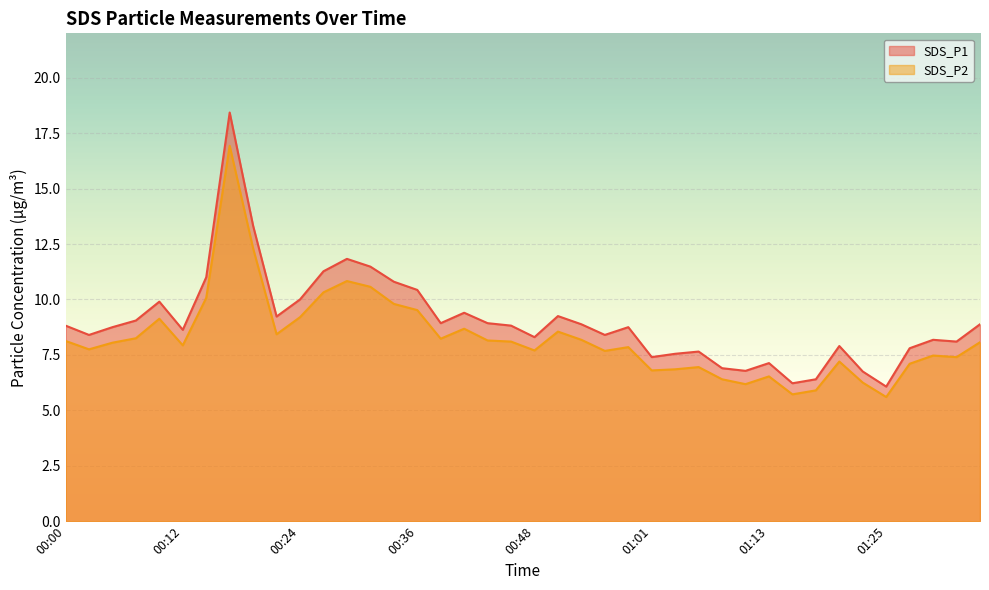

The SDS_P1 series shows 8.6 at 00:12. True or false?

True